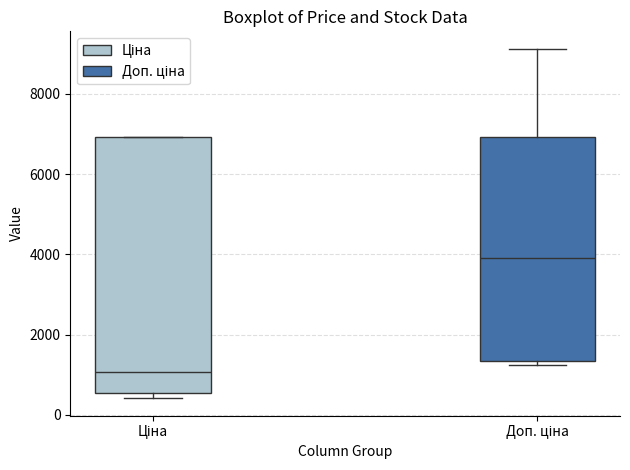

Where is the lower edge of the box for Ціна on the y-axis? The values are not printed on the chart, so give them approximately, as read against the axis.

600